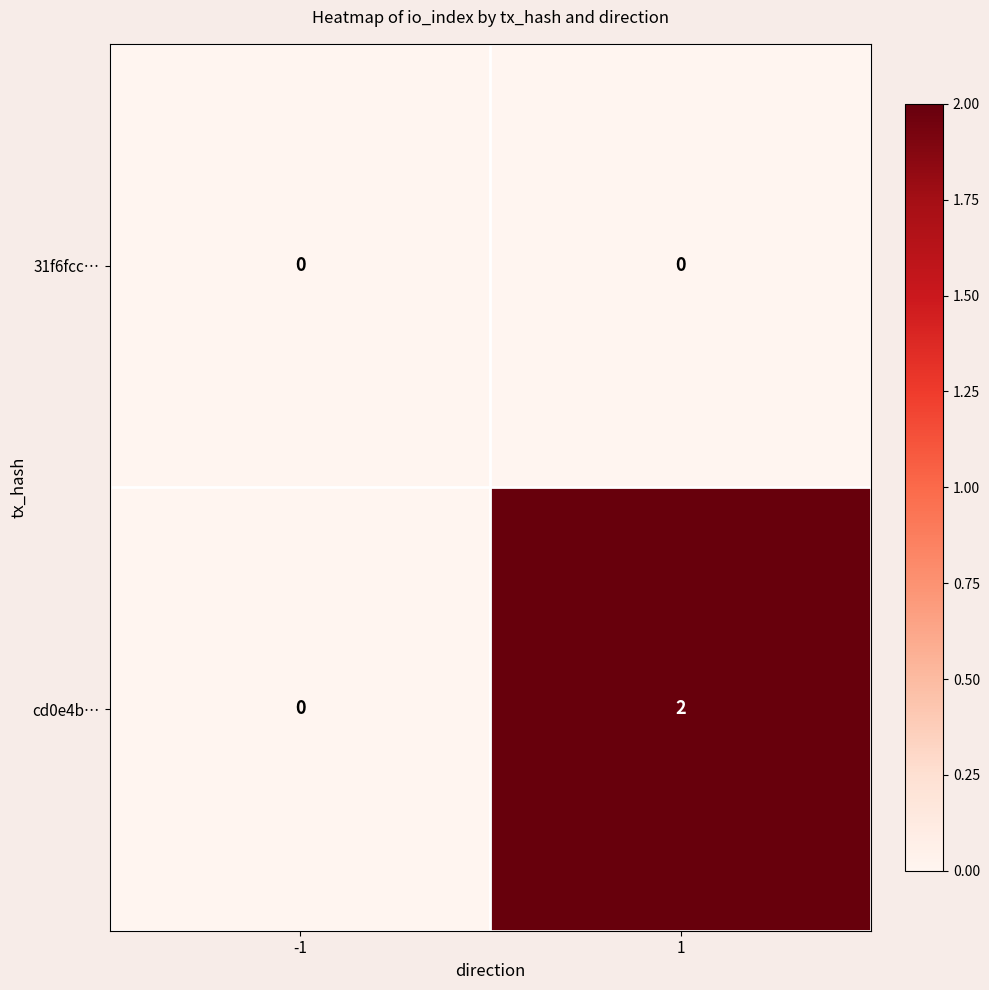

At which category does the chart reach its peak across all series?

1